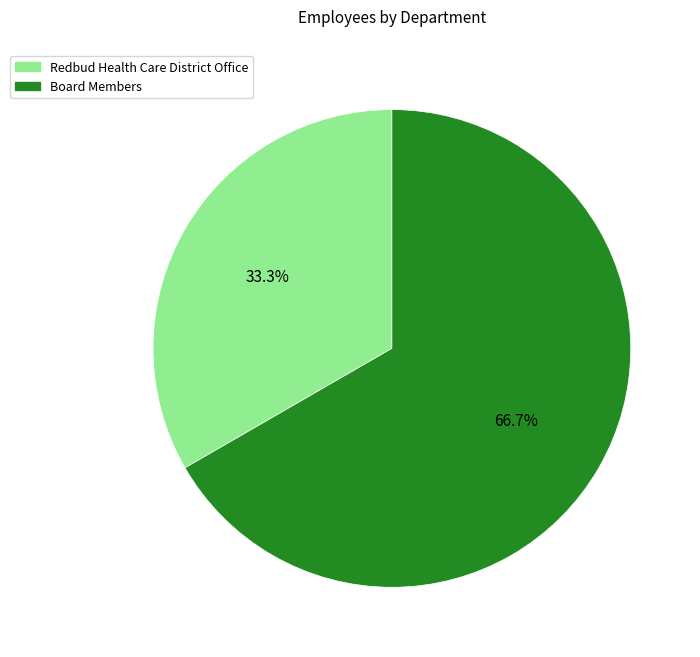

Count the number of slices in the pie.

2